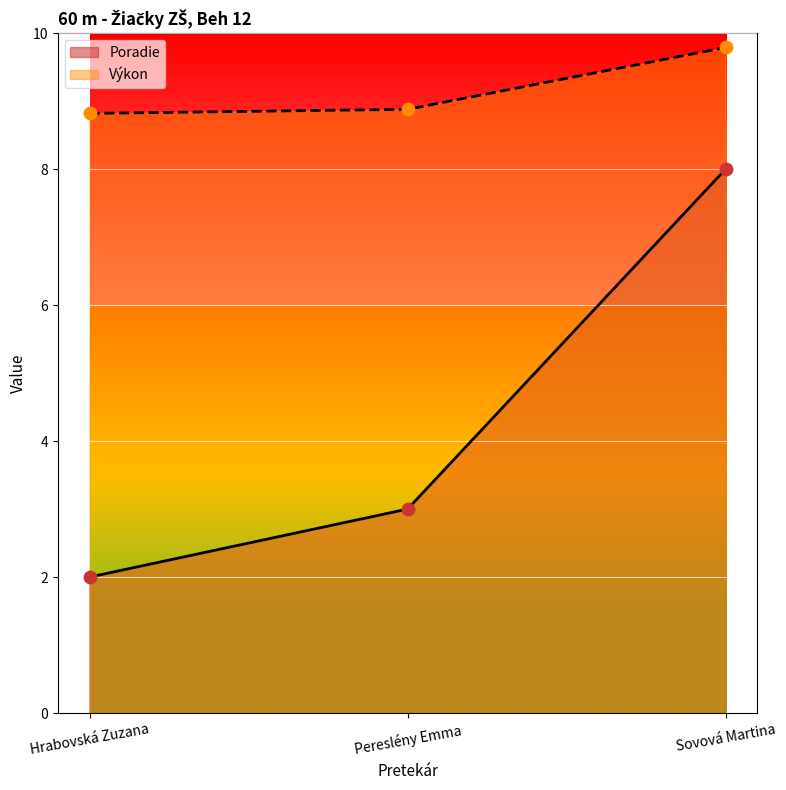

At which category is the sum across all series the highest?

Sovová Martina